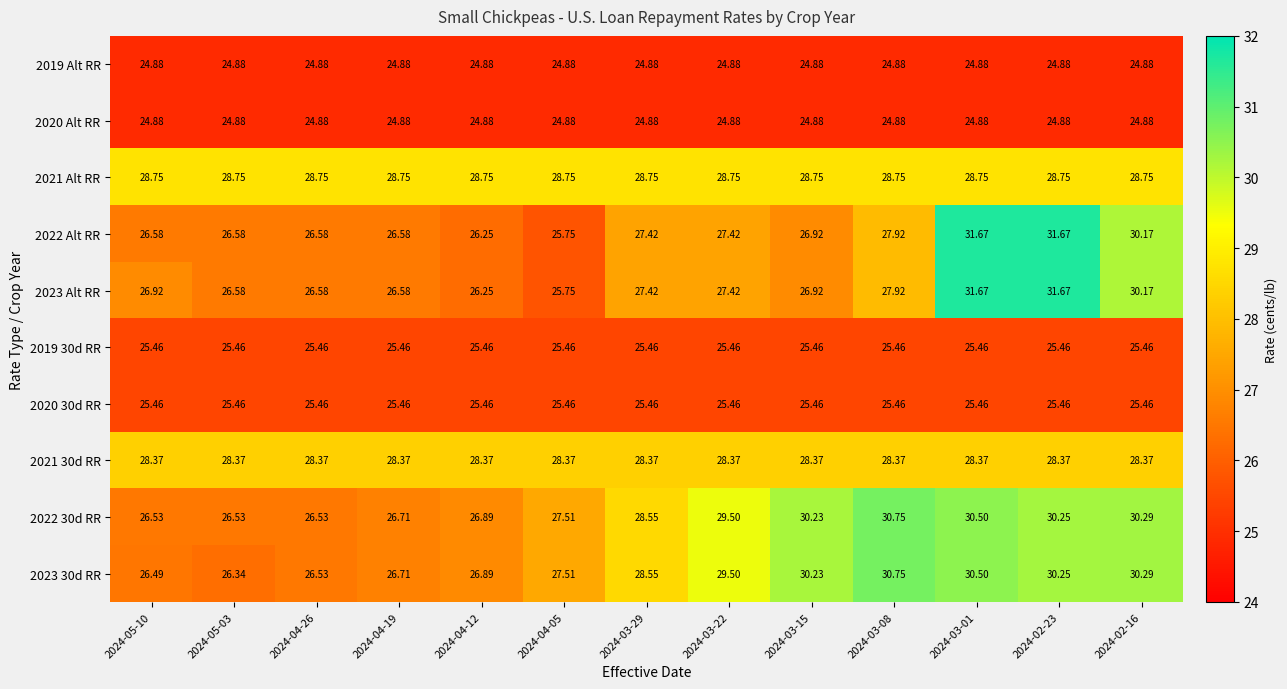

What is the maximum value shown in the chart?

31.7